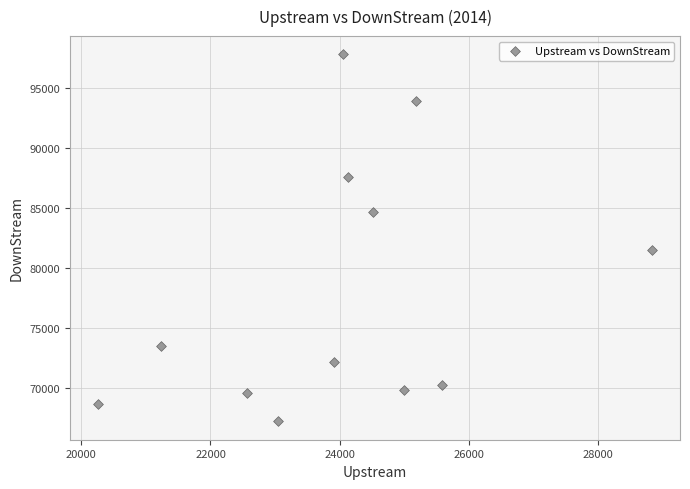

What Y value in the scatter plot is closest to 82509?

81504.0